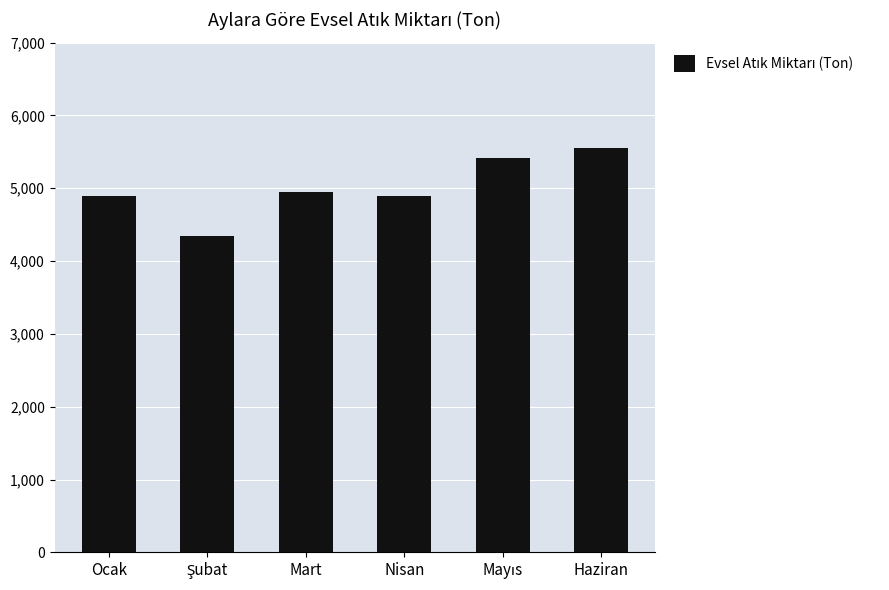

The chart shows a value of 6989.9 at Nisan. True or false?

False